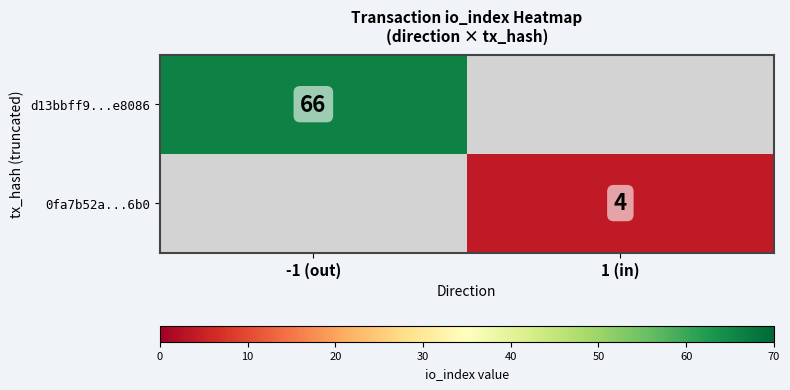

Is the value of d13bbff9...e8086 at -1 (out) greater than the value of 0fa7b52a...6b0 at 1 (in)?

Yes